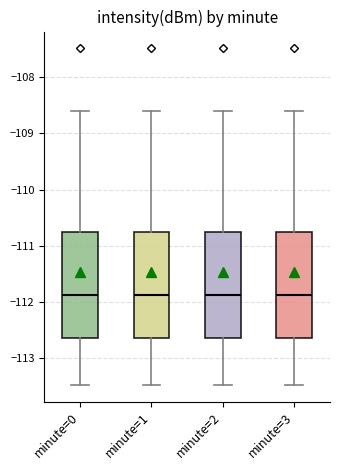

Reading left to right, read every box against the y-axis: the position of its median line, the range the box covers, and the ends of its whiskers. The values are not printed on the chart, so give them approximately, as read against the axis.

minute=0: median -111.9, box -112.6 to -110.8, whiskers -113.5 to -108.6
minute=1: median -111.9, box -112.6 to -110.8, whiskers -113.5 to -108.6
minute=2: median -111.9, box -112.6 to -110.8, whiskers -113.5 to -108.6
minute=3: median -111.9, box -112.6 to -110.8, whiskers -113.5 to -108.6